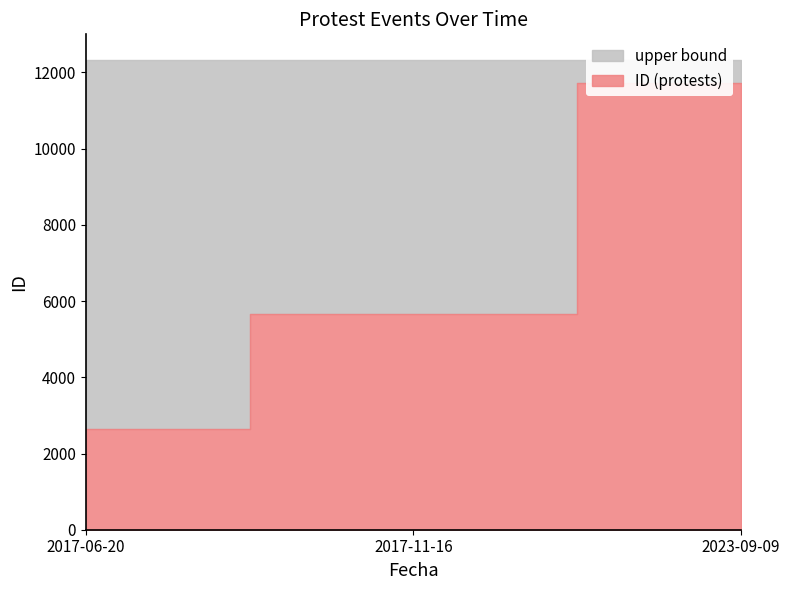

What is the label of the 2nd point from the right?

2017-11-16